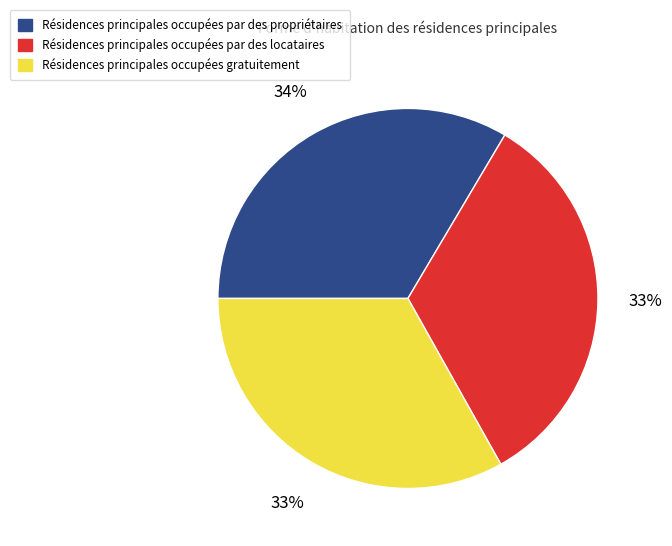

What is the ratio of the value at Résidences principales occupées par des propriétaires to the value at Résidences principales occupées gratuitement?

1.0